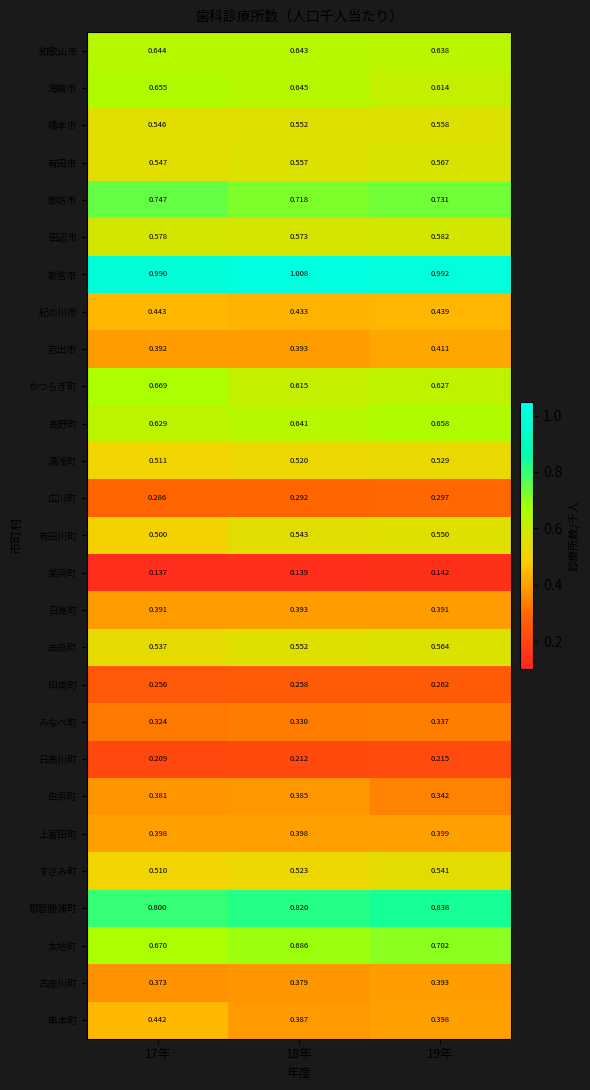

Rank the series at 19年 from highest to lowest value.

新宮市, 那智勝浦町, 御坊市, 太地町, 高野町, 和歌山市, かつらぎ町, 海南市, 田辺市, 有田市, 由良町, 橋本市, 有田川町, すさみ町, 湯浅町, 紀の川市, 岩出市, 上富田町, 串本町, 古座川町, 日高町, 白浜町, みなべ町, 広川町, 印南町, 日高川町, 美浜町